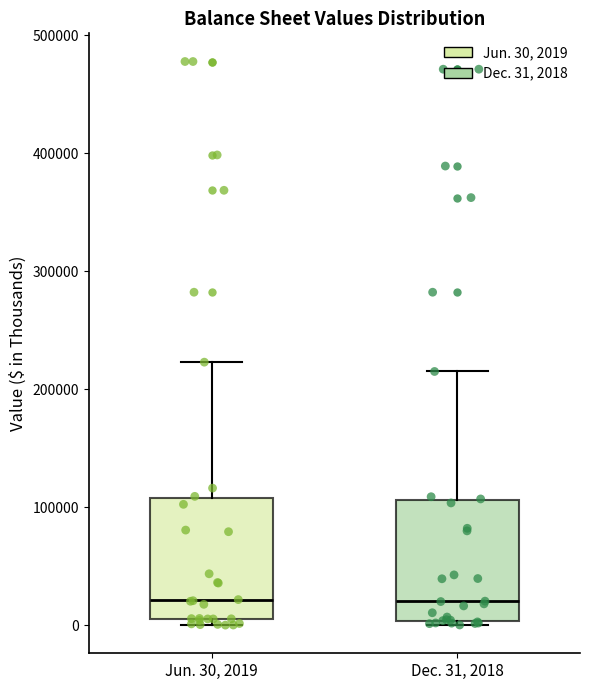

Reading left to right, transcribe this box plot: for each box, give where its median line is, the range the box spans, and where its two whiskers end, as read against the y-axis. The values are not printed on the chart, so give them approximately, as read against the axis.

Jun. 30, 2019: median 20000, box 10000 to 110000, whiskers 0 to 220000
Dec. 31, 2018: median 20000, box 0 to 110000, whiskers 0 (just below the box's lower edge) to 210000